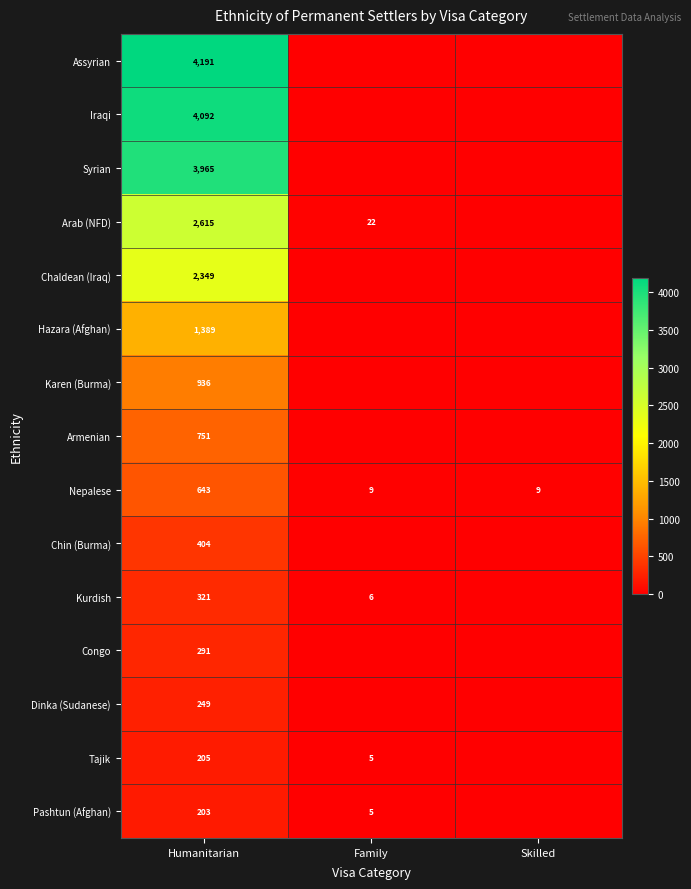

Is it true that Pashtun (Afghan) equals 203 at Humanitarian?

True